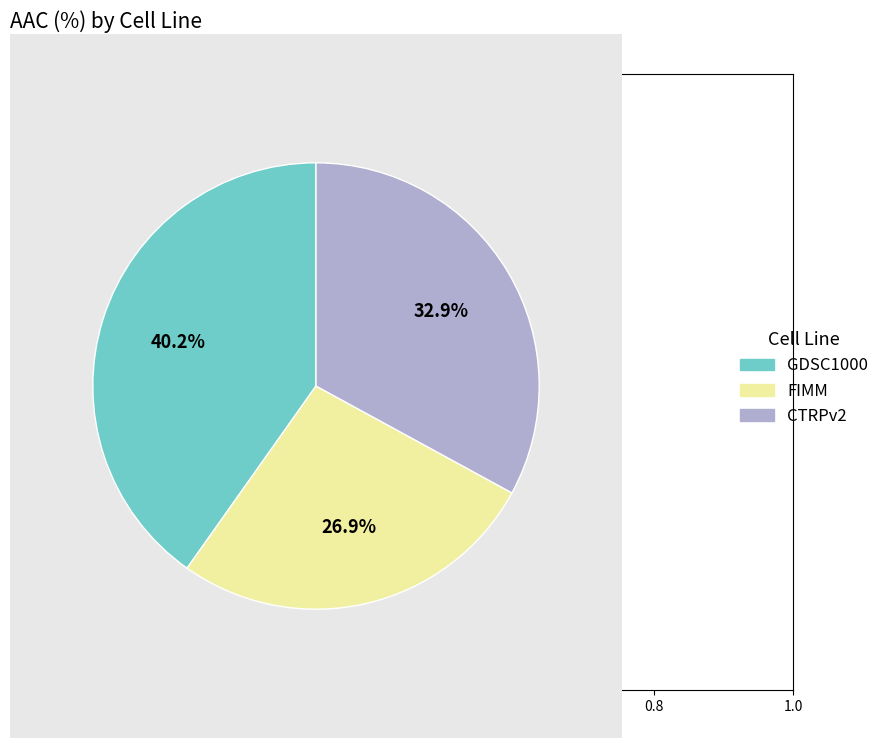

Is there a majority slice in this chart?

No